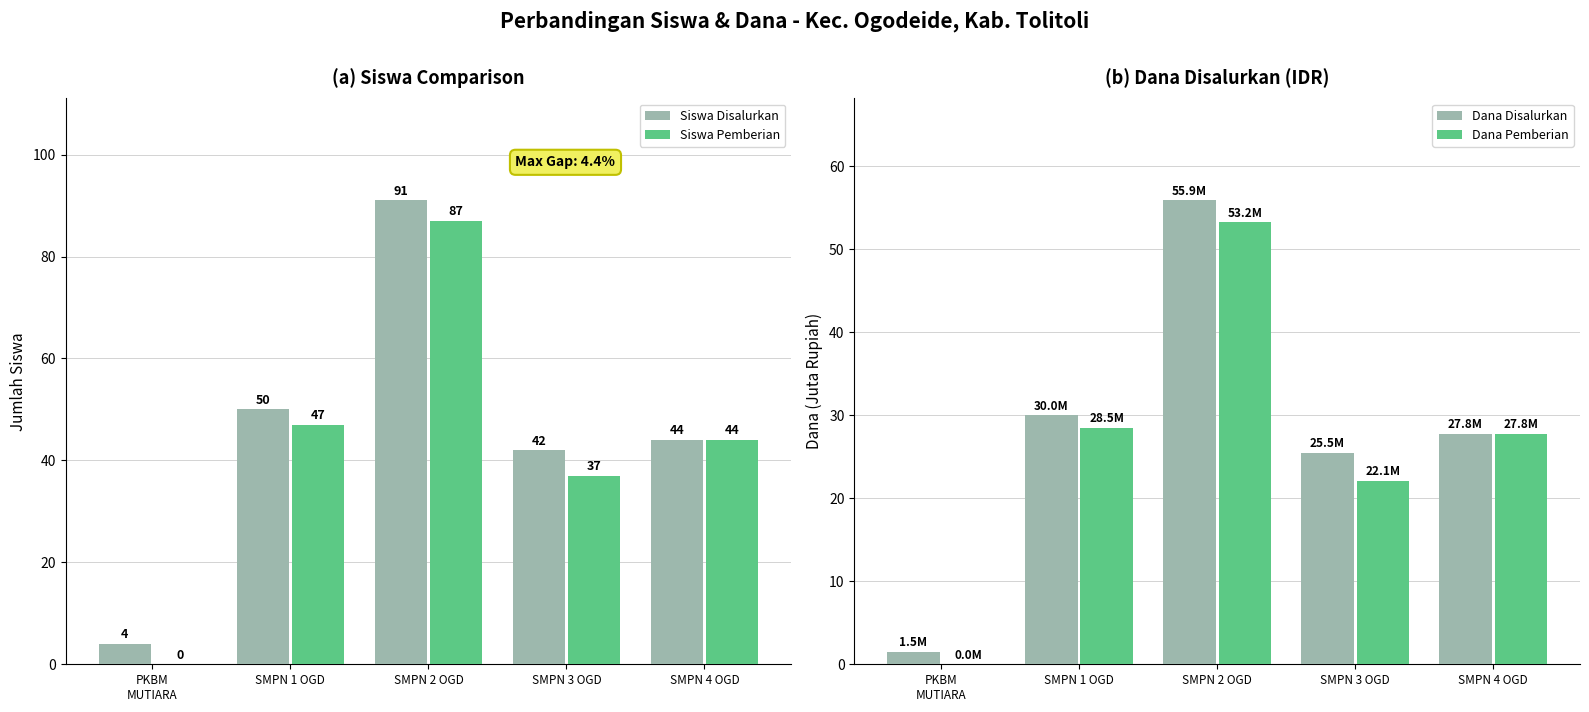

Is it true that Siswa Disalurkan equals 69.2 at SMPN 1 OGD?

False